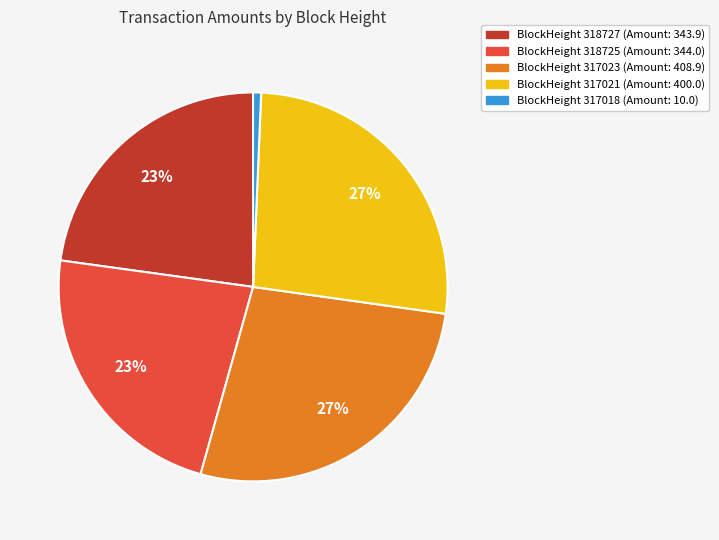

To the nearest percent, what is the average slice percentage?

20%